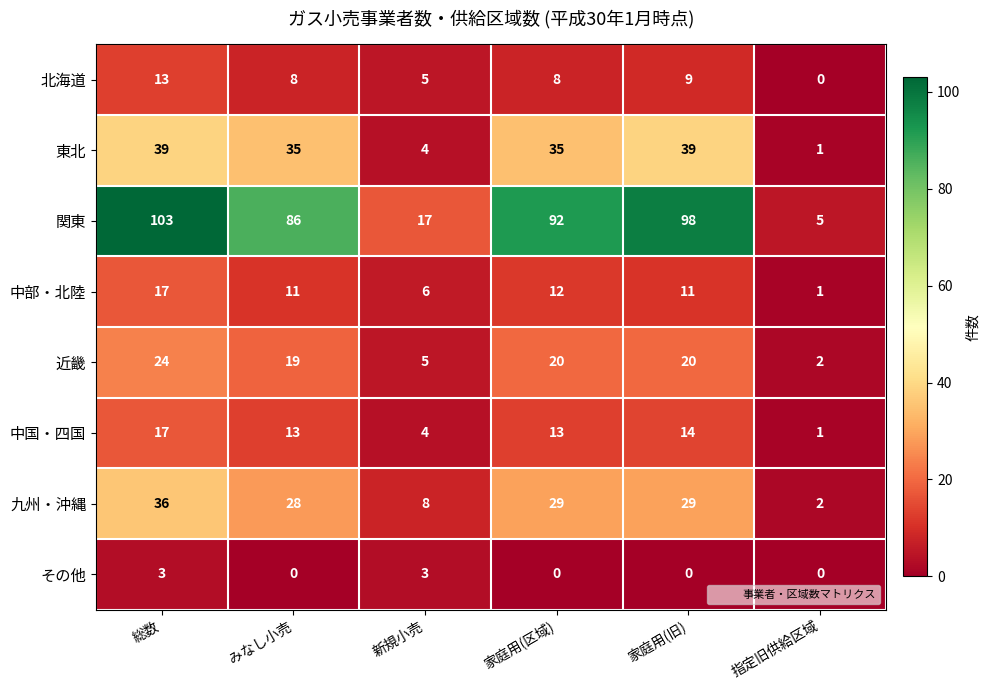

How many series are shown in this chart?

8